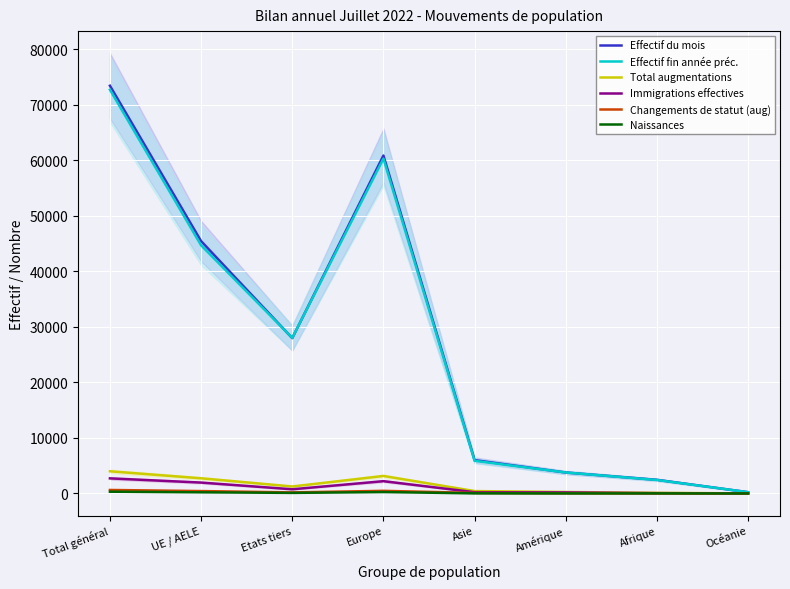

The Effectif fin année préc. series shows 1940 at Amérique. True or false?

False